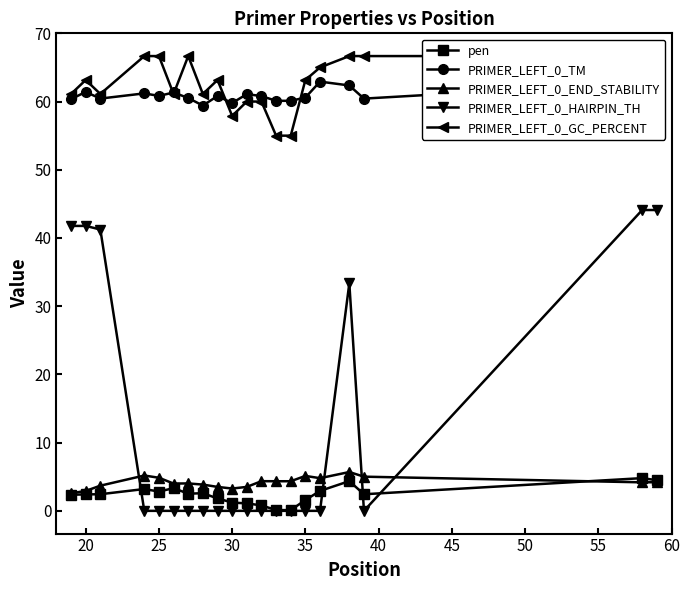

What is the minimum value for PRIMER_LEFT_0_END_STABILITY?

2.6